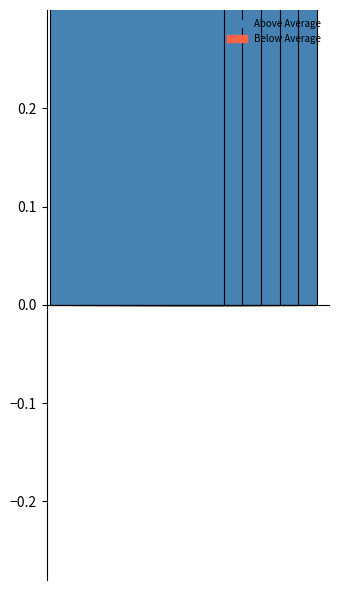

Are the bars horizontal?

No